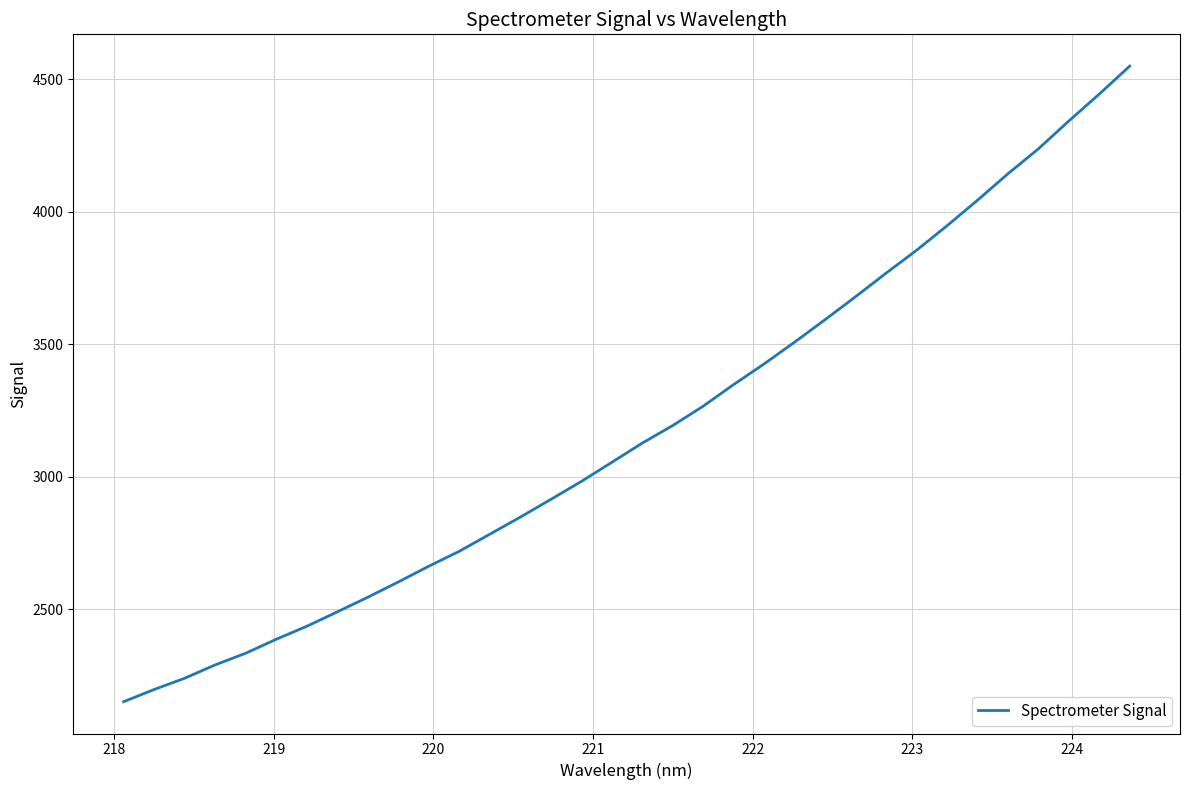

How many lines are shown in the chart?

1